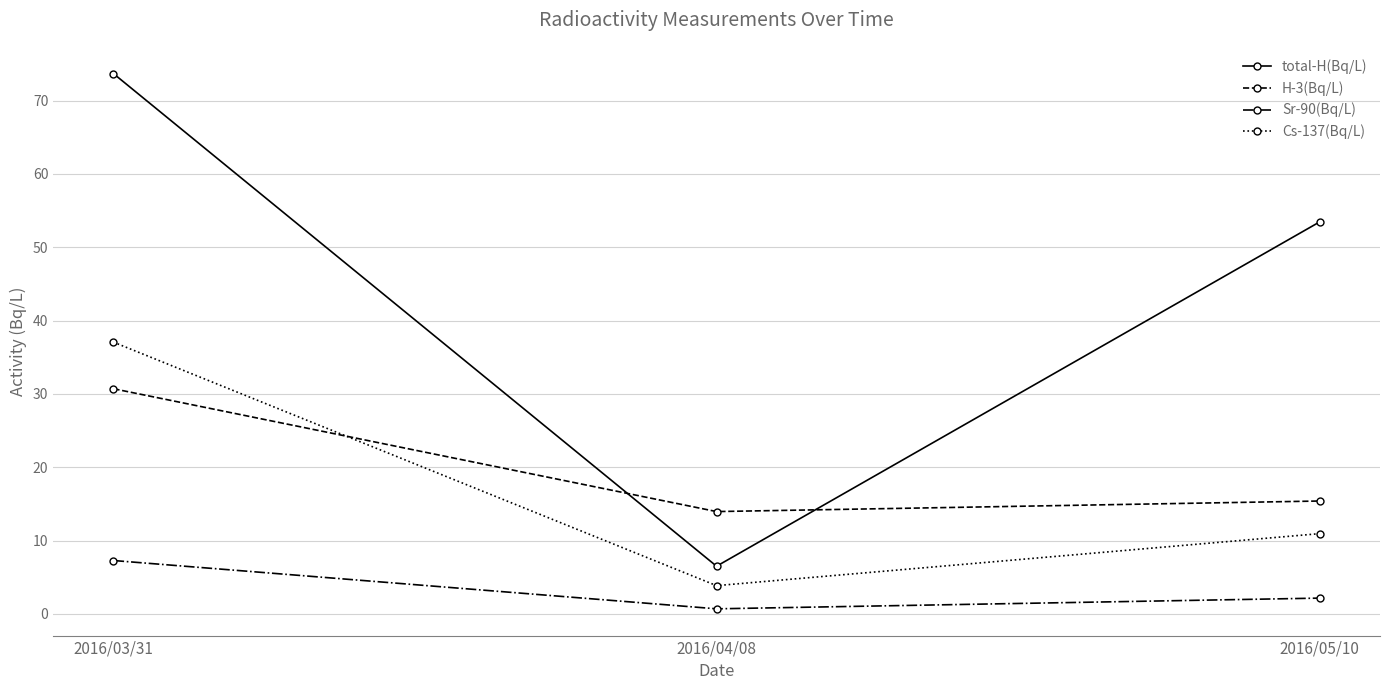

Rank the categories by Cs-137(Bq/L) value from lowest to highest.

2016/04/08, 2016/05/10, 2016/03/31